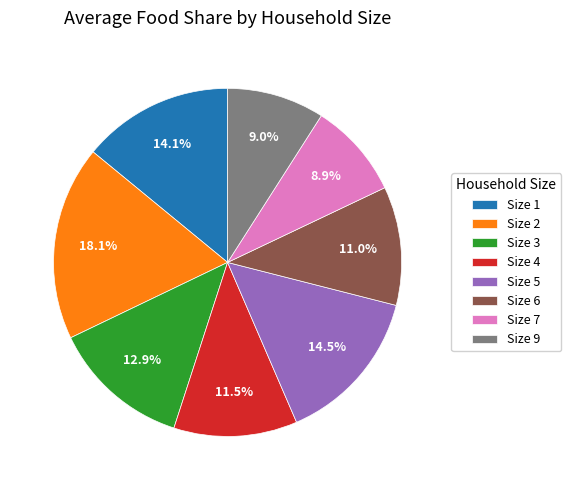

To the nearest percent, what is the average slice percentage?

12%